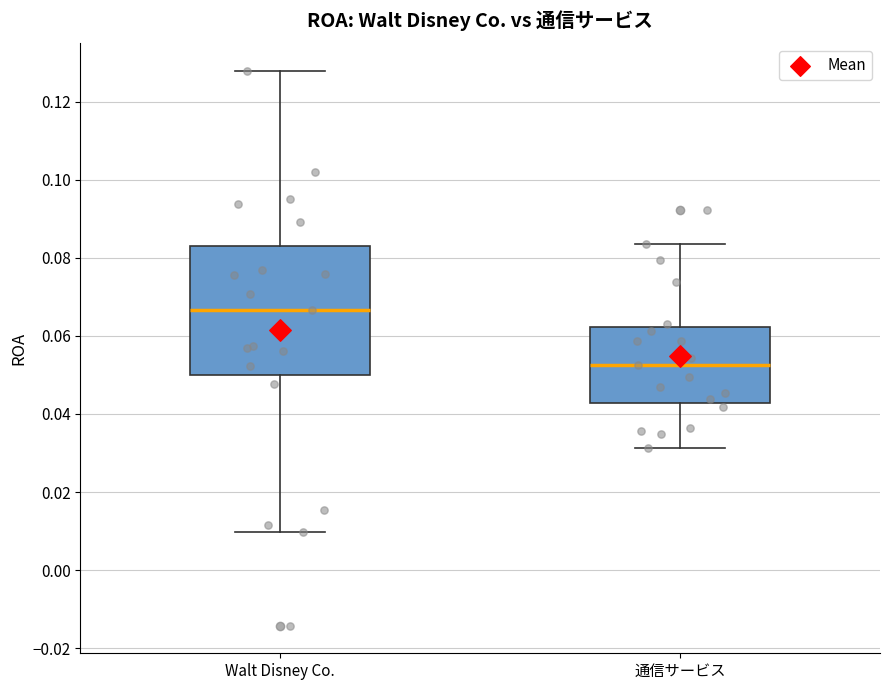

Reading left to right, transcribe this box plot: for each box, give where its median line is, the range the box spans, and where its two whiskers end, as read against the y-axis. The values are not printed on the chart, so give them approximately, as read against the axis.

Walt Disney Co.: median 0.066, box 0.050 to 0.084, whiskers 0.010 to 0.128
通信サービス: median 0.052, box 0.042 to 0.062, whiskers 0.032 to 0.084